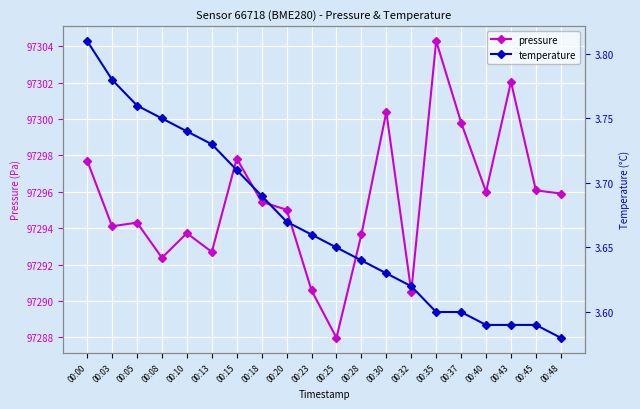

What is the total value across all series at 00:45?

97299.7